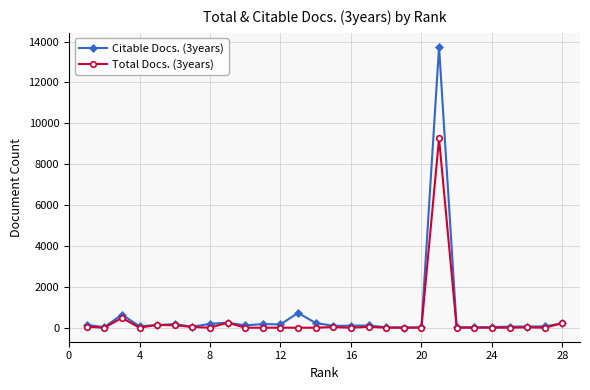

What is the difference between the maximum and minimum values in the Total Docs. (3years) series?

9262